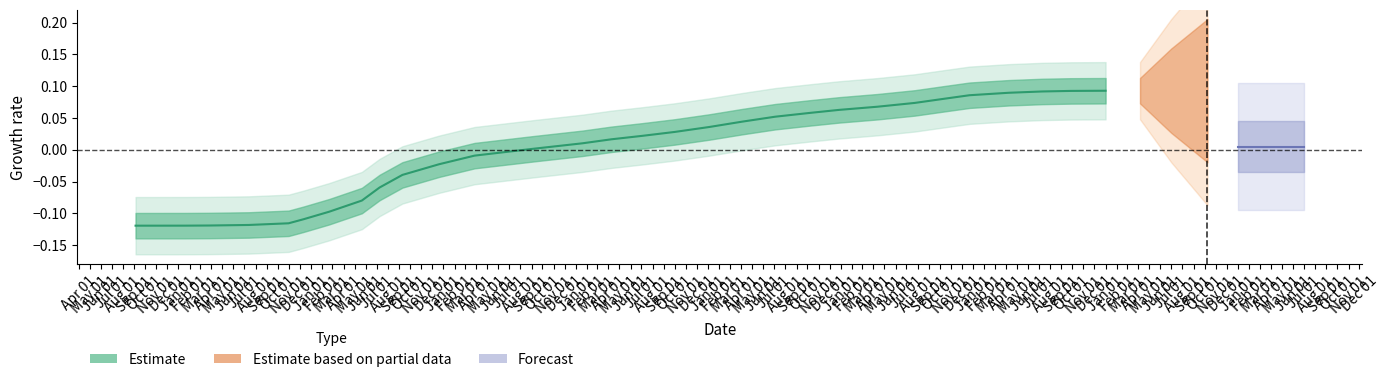

What is the difference between the values at 2012-03-26 and 2013-07-09?

0.1